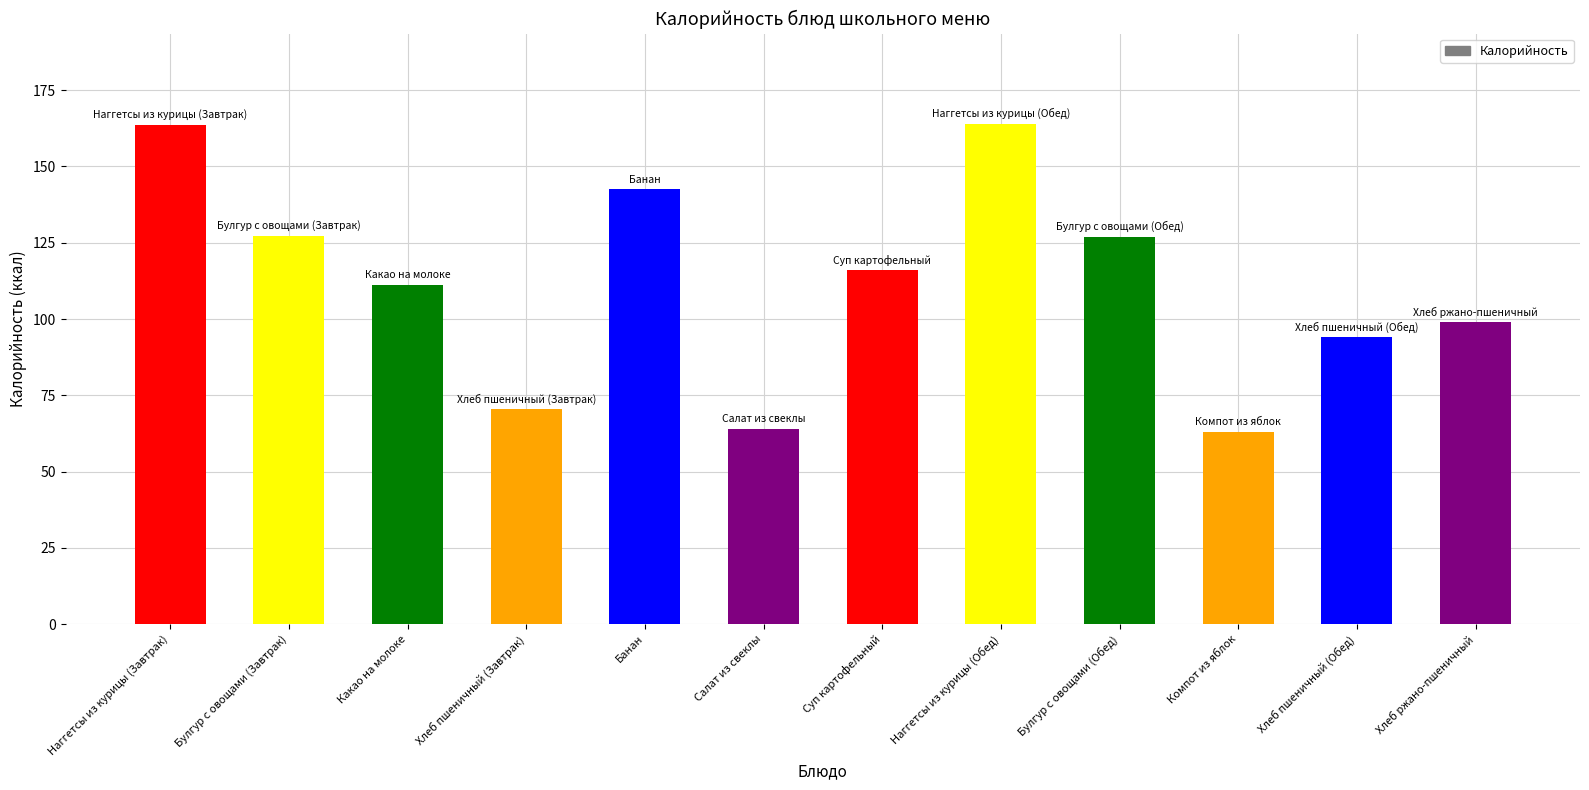

What is the greatest value displayed?

164.0